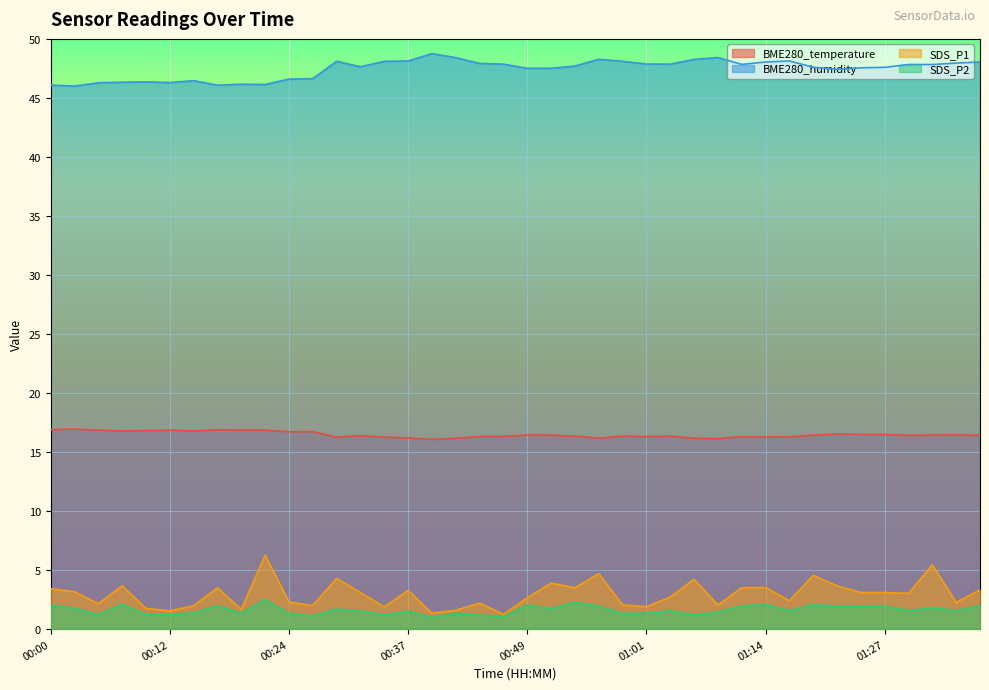

What is the difference between the maximum and minimum values in the BME280_temperature series?

0.9